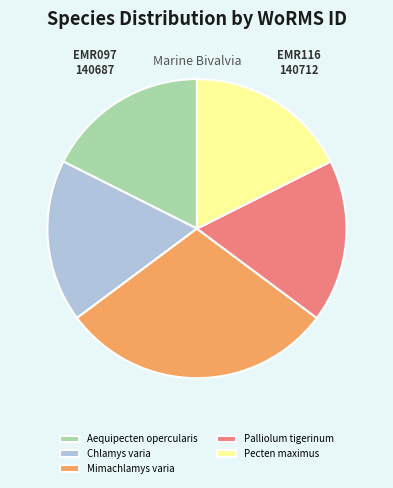

Is there a majority slice in this chart?

No